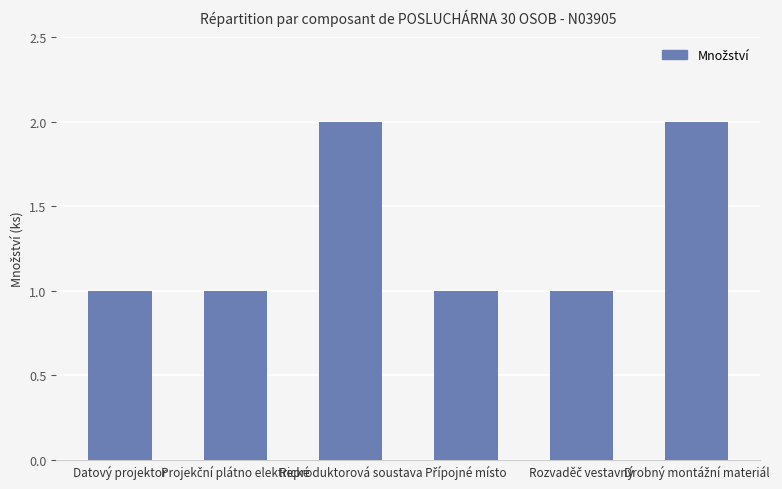

What is the label of the 3rd bar from the left?

Reproduktorová soustava